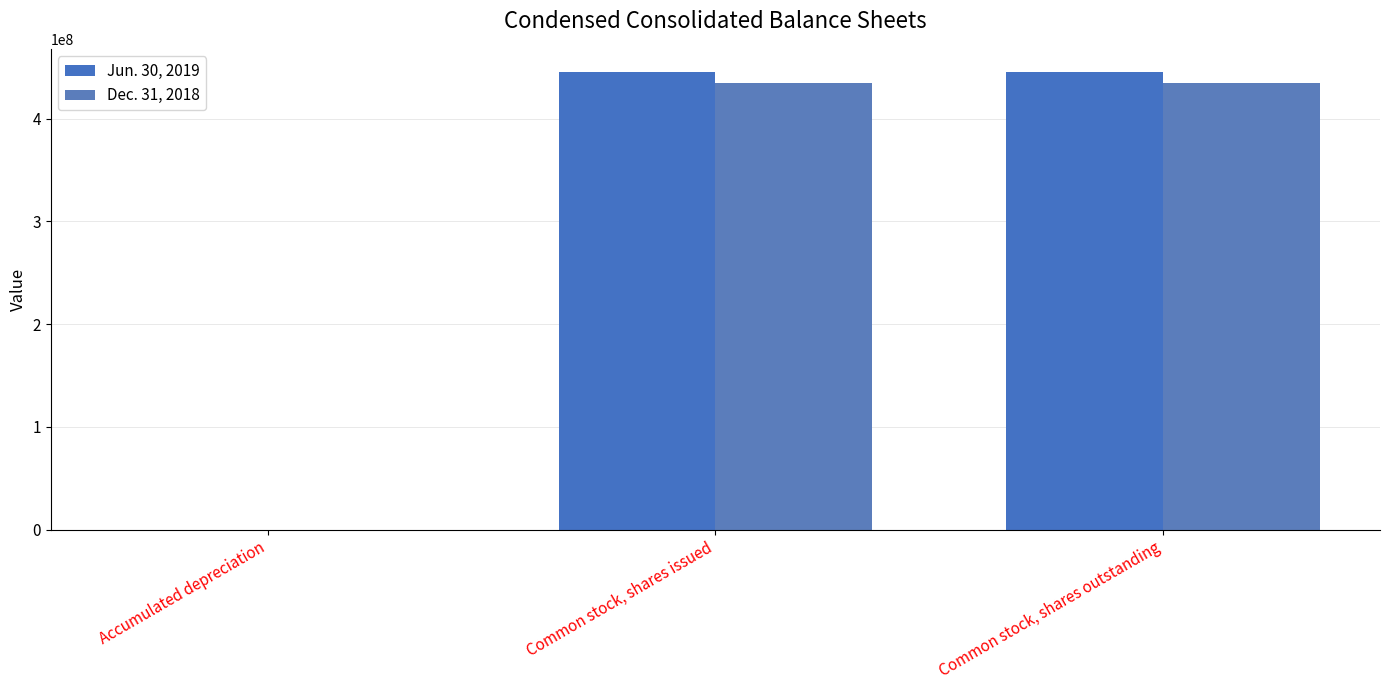

What is the total value across all series at Common stock, shares issued?

879900373